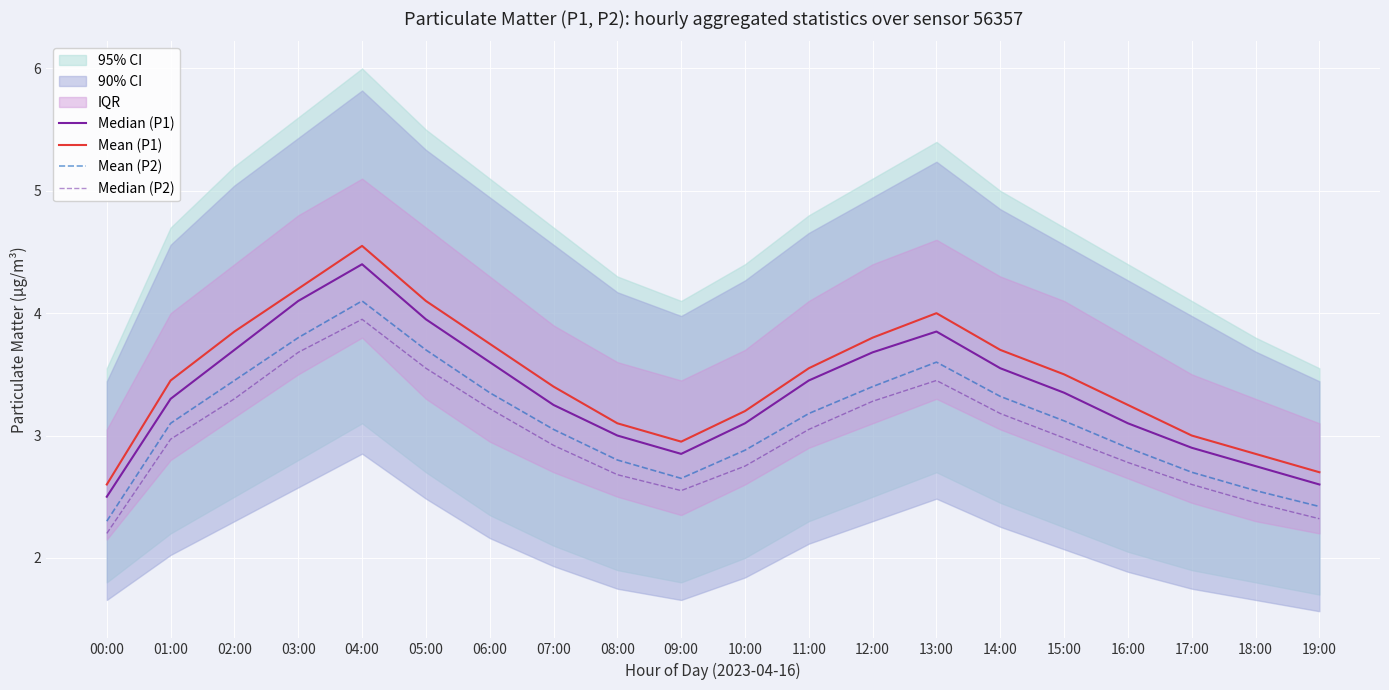

How many lines are shown in the chart?

4